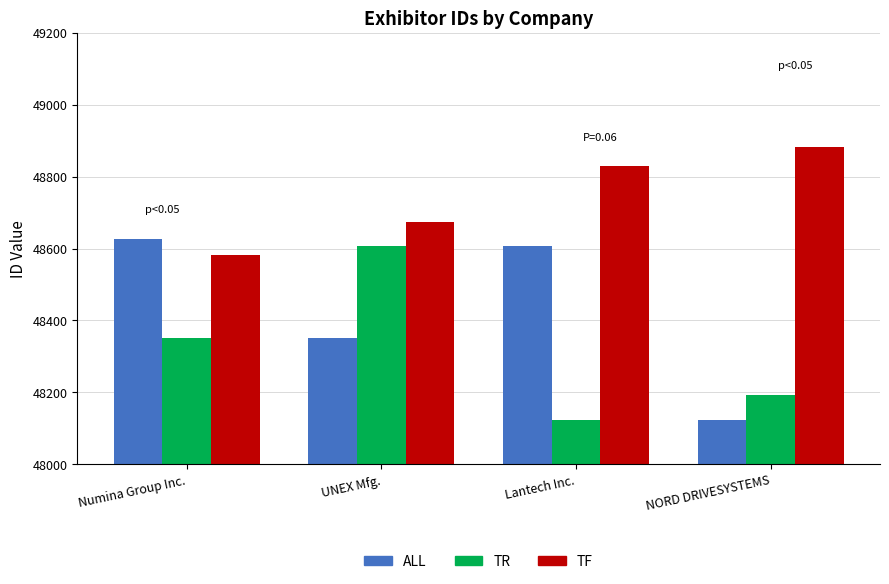

The value of ALL at Numina Group Inc. is 72183. True or false?

False